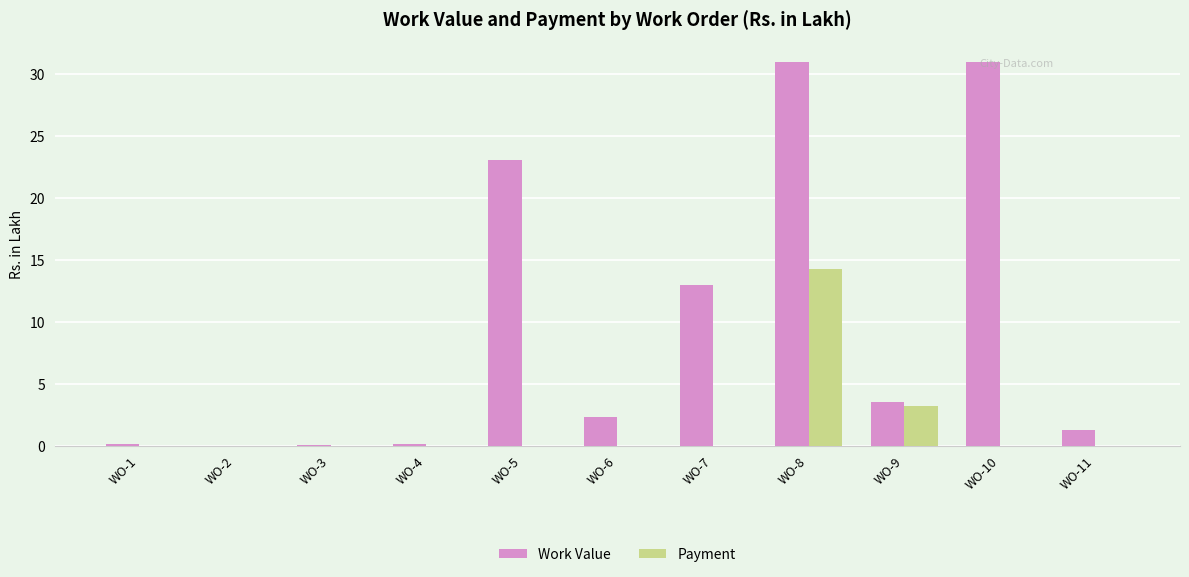

Is the value of Payment at WO-3 greater than the value of Work Value at WO-11?

No